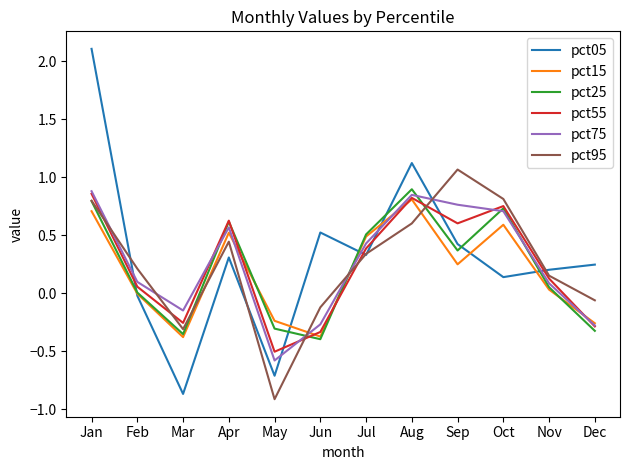

At which category is the sum across all series the highest?

Jan